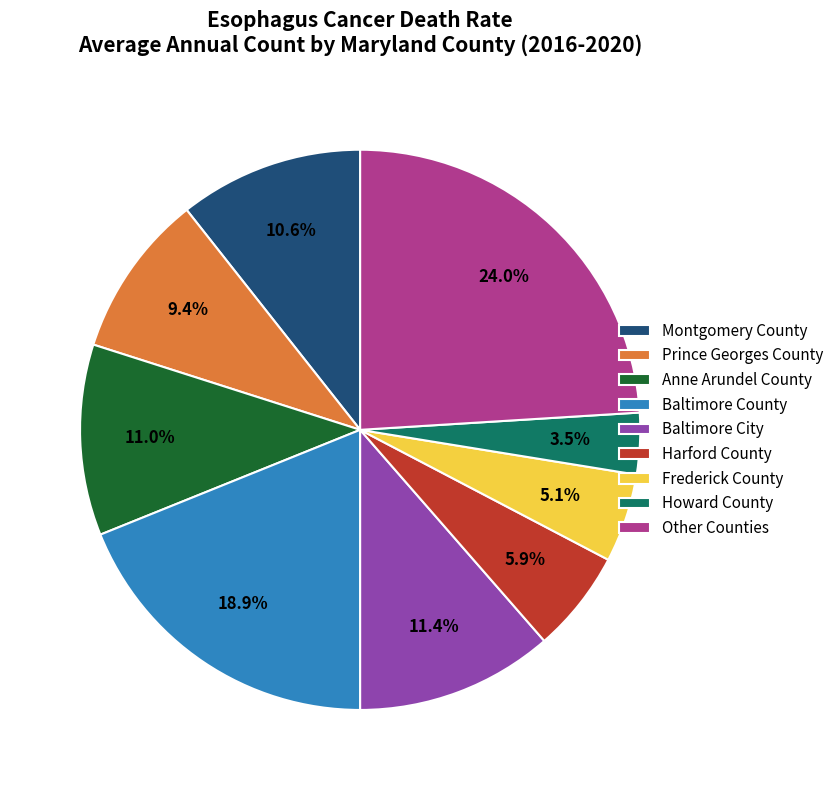

How many slices are in this pie chart?

9